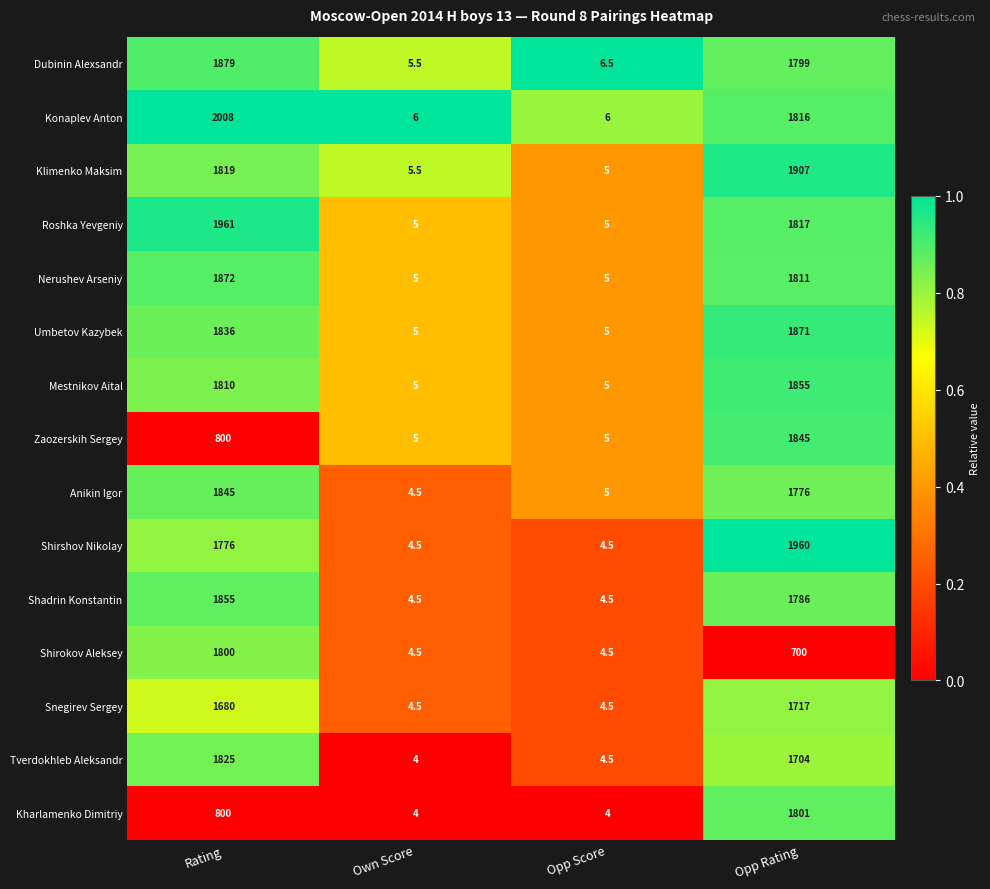

What is the minimum value shown in the chart?

4.0